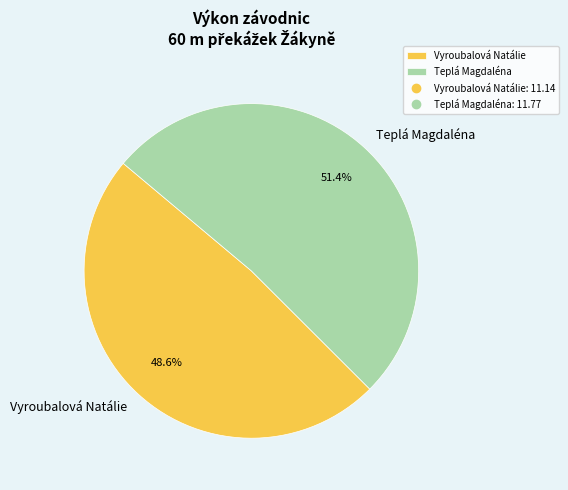

Which category has the biggest portion of the pie?

Teplá Magdaléna